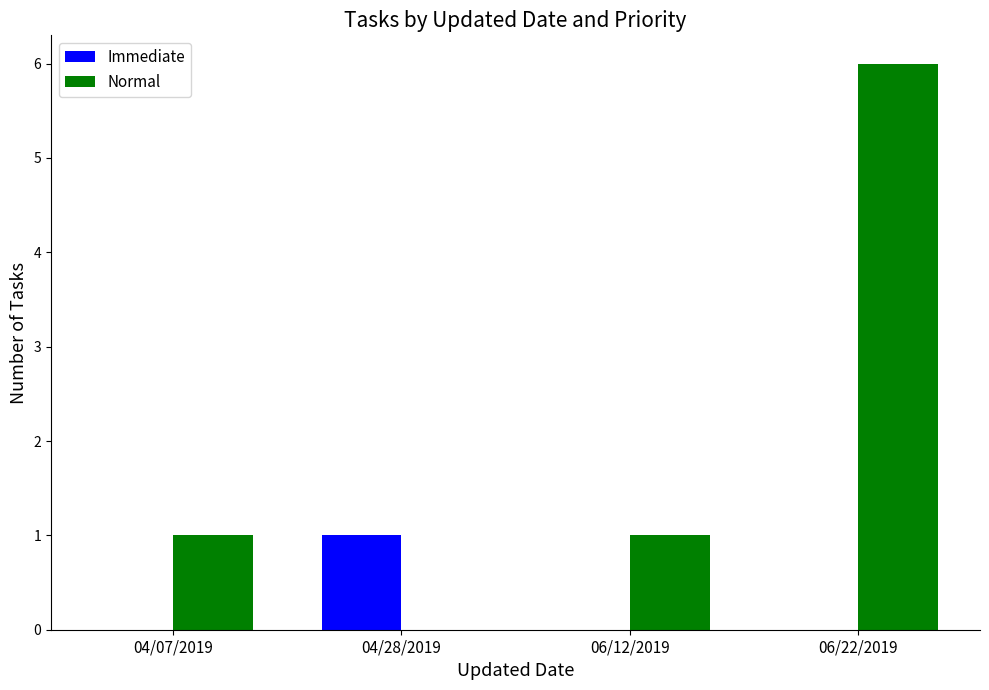

The value of Immediate at 06/12/2019 is 0. True or false?

True